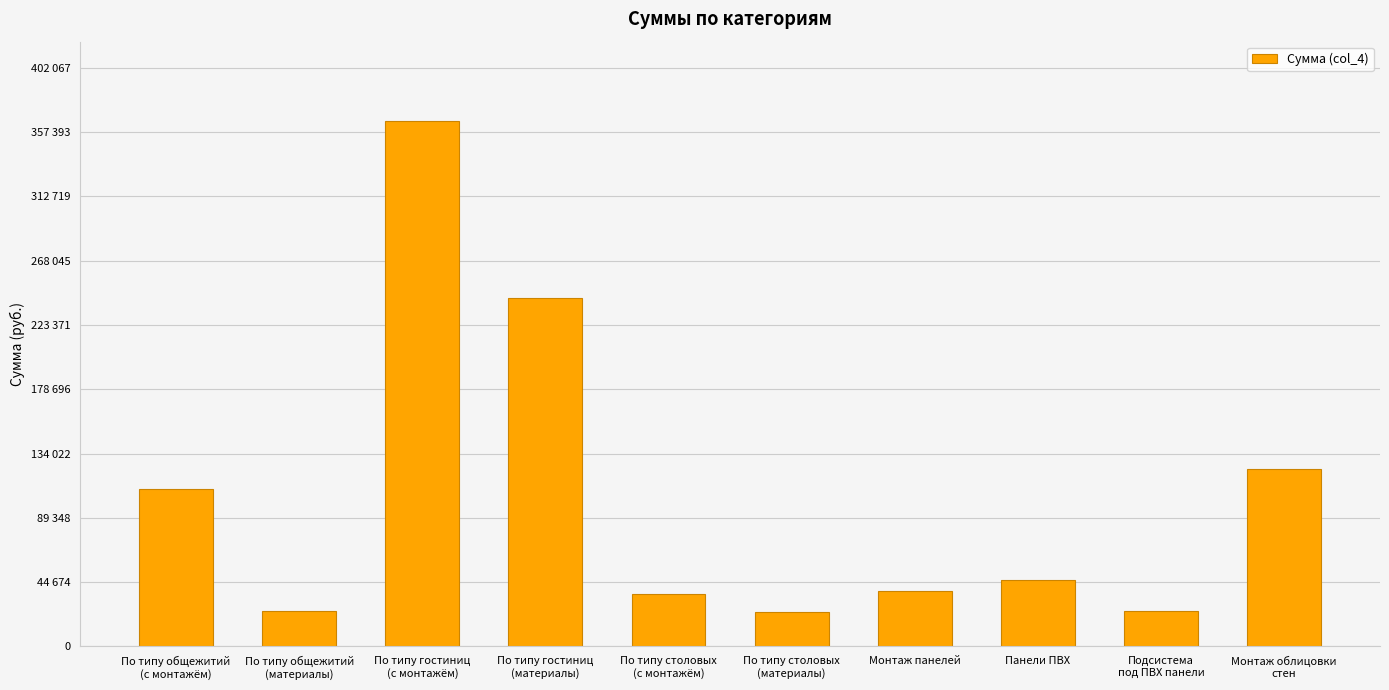

What is the smallest value displayed?

23628.0